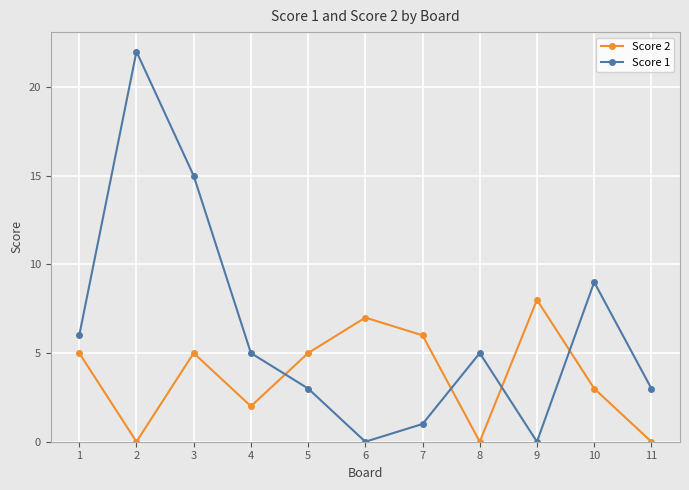

After their last crossing, which series has the higher values: Score 2 or Score 1?

Score 1